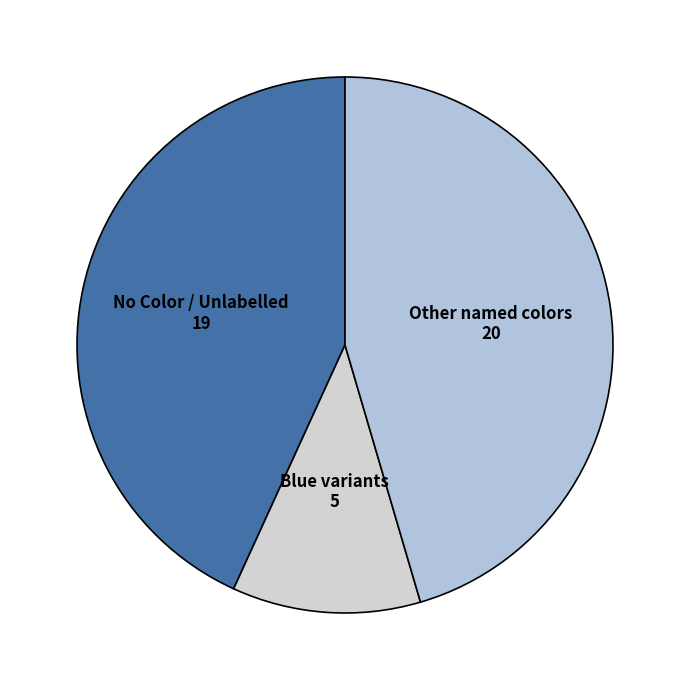

What is the ratio of the value at Blue variants to the value at Other named colors?

0.3